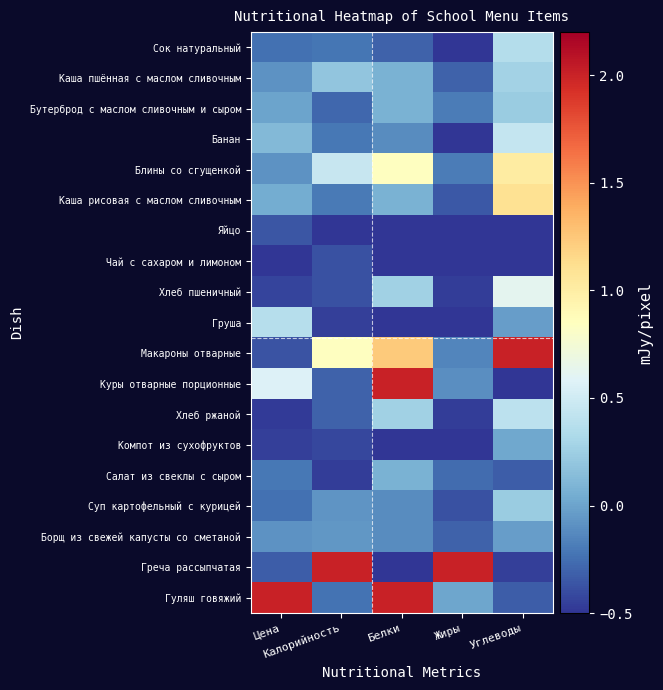

Reading right to left, transcribe all the data shown in this chart.

Сок натуральный: Углеводы=0.4	Жиры=-0.5	Белки=-0.3	Калорийность=-0.2	Цена=-0.2
Каша пшённая с маслом сливочным: Углеводы=0.3	Жиры=-0.3	Белки=0.1	Калорийность=0.2	Цена=-0.1
Бутерброд с маслом сливочным и сыром: Углеводы=0.2	Жиры=-0.2	Белки=0.1	Калорийность=-0.3	Цена=-0.0
Банан: Углеводы=0.4	Жиры=-0.5	Белки=-0.1	Калорийность=-0.2	Цена=0.1
Блины со сгущенкой: Углеводы=1.0	Жиры=-0.2	Белки=0.8	Калорийность=0.5	Цена=-0.1
Каша рисовая с маслом сливочным: Углеводы=1.1	Жиры=-0.3	Белки=0.1	Калорийность=-0.2	Цена=0.0
Яйцо: Углеводы=-0.5	Жиры=-0.5	Белки=-0.5	Калорийность=-0.5	Цена=-0.4
Чай с сахаром и лимоном: Углеводы=-0.5	Жиры=-0.5	Белки=-0.5	Калорийность=-0.4	Цена=-0.5
Хлеб пшеничный: Углеводы=0.6	Жиры=-0.5	Белки=0.3	Калорийность=-0.4	Цена=-0.4
Груша: Углеводы=-0.0	Жиры=-0.5	Белки=-0.5	Калорийность=-0.5	Цена=0.4
Макароны отварные: Углеводы=2.0	Жиры=-0.1	Белки=1.2	Калорийность=0.8	Цена=-0.4
Куры отварные порционные: Углеводы=-0.5	Жиры=-0.1	Белки=2.0	Калорийность=-0.3	Цена=0.6
Хлеб ржаной: Углеводы=0.4	Жиры=-0.5	Белки=0.3	Калорийность=-0.3	Цена=-0.5
Компот из сухофруктов: Углеводы=0.0	Жиры=-0.5	Белки=-0.5	Калорийность=-0.4	Цена=-0.5
Салат из свеклы с сыром: Углеводы=-0.3	Жиры=-0.3	Белки=0.1	Калорийность=-0.5	Цена=-0.2
Суп картофельный с курицей: Углеводы=0.2	Жиры=-0.4	Белки=-0.1	Калорийность=-0.1	Цена=-0.2
Борщ из свежей капусты со сметаной: Углеводы=-0.0	Жиры=-0.3	Белки=-0.1	Калорийность=-0.1	Цена=-0.1
Греча рассыпчатая: Углеводы=-0.5	Жиры=2.0	Белки=-0.5	Калорийность=2.0	Цена=-0.3
Гуляш говяжий: Углеводы=-0.3	Жиры=0.0	Белки=2.0	Калорийность=-0.2	Цена=2.0